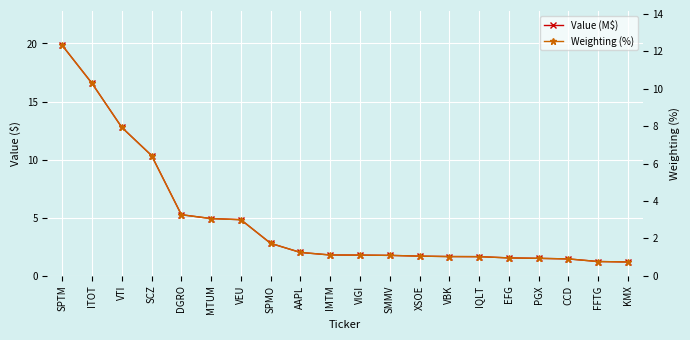

The value of Value (M$) at ITOT is 16.6. True or false?

True